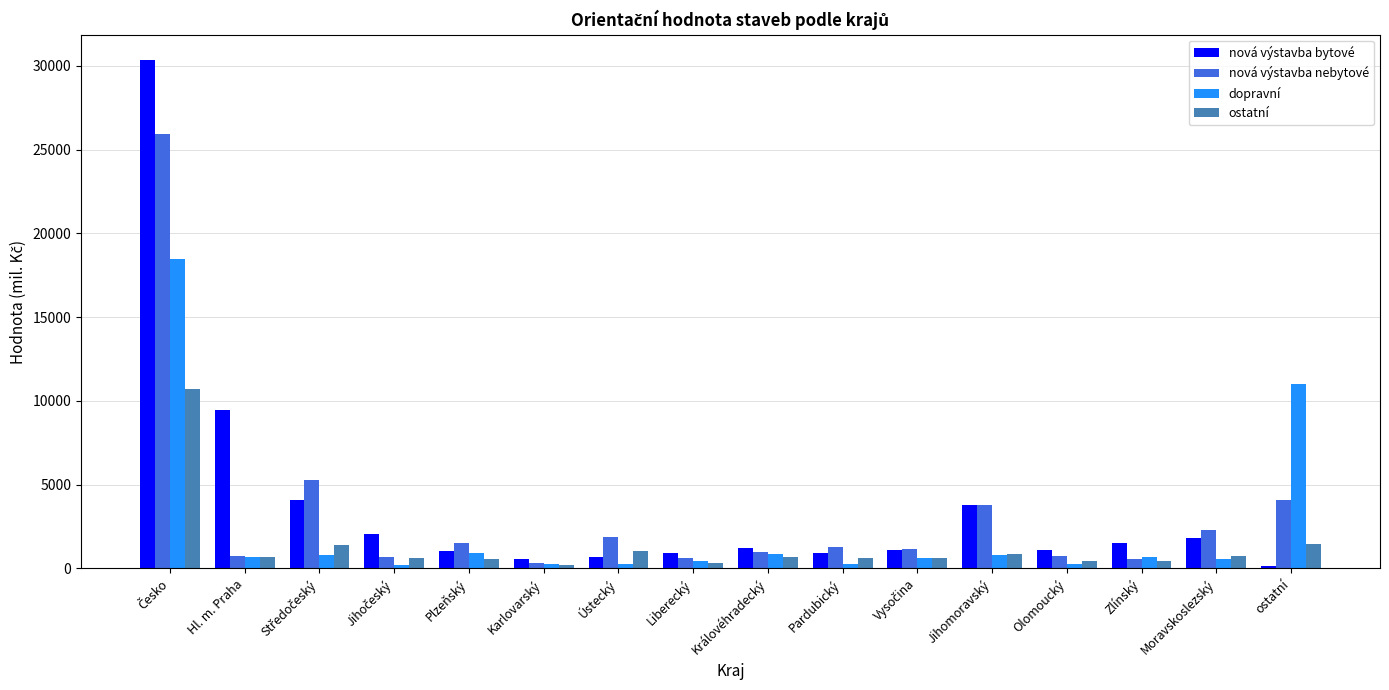

What is the average value of the nová výstavba nebytové series?

3242